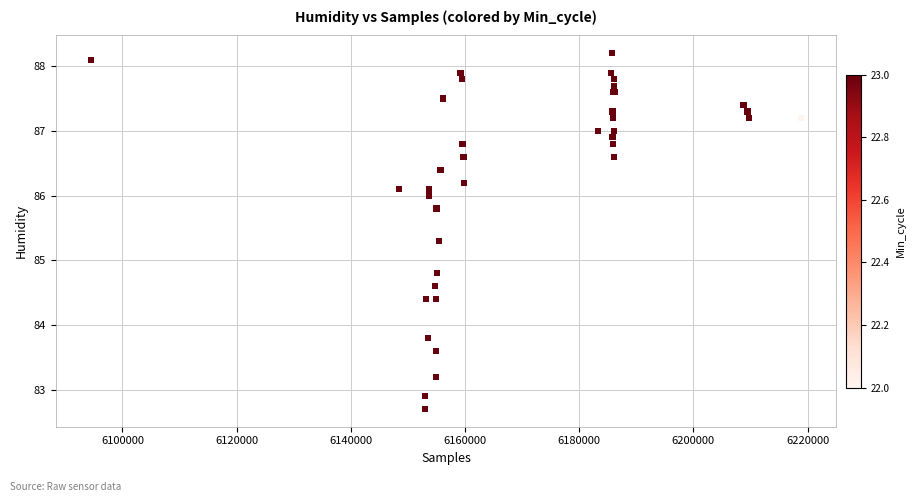

What Y value in the scatter plot is closest to 85?

84.8